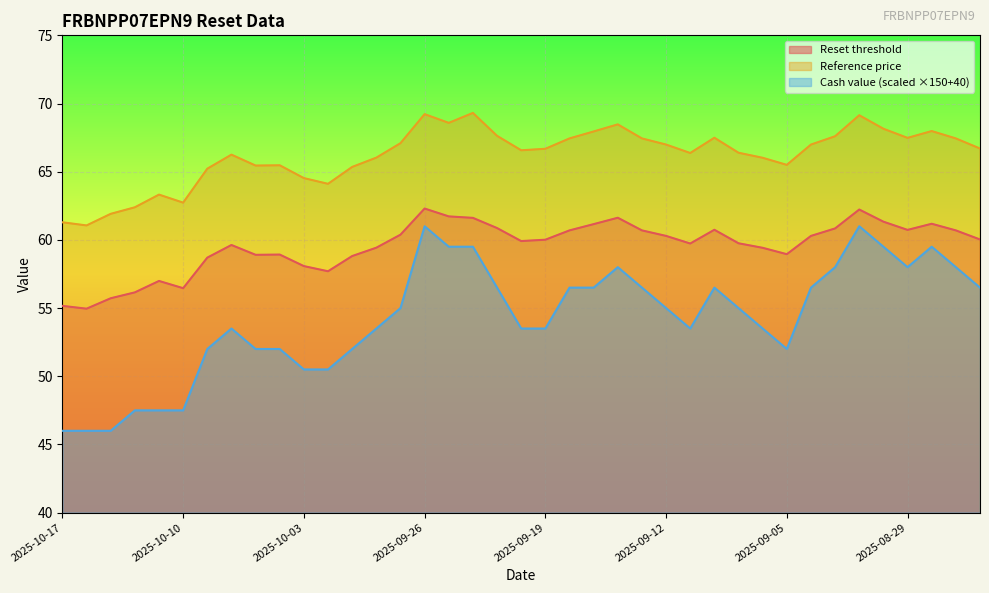

At which category does Cash value reach its first local peak?

2025-10-08